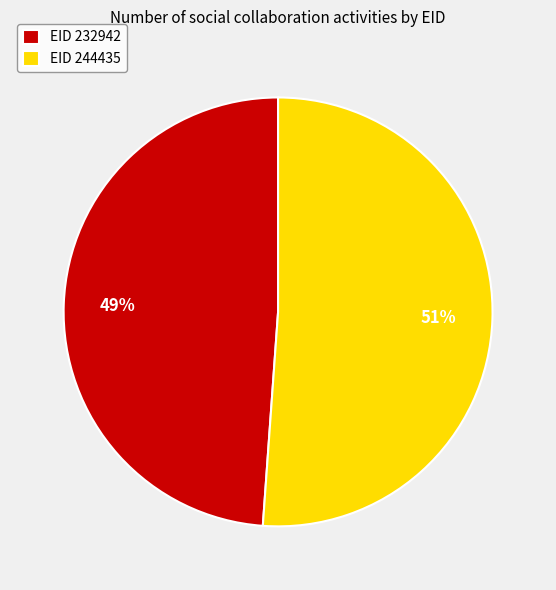

Is there any slice that represents more than half of the pie?

Yes